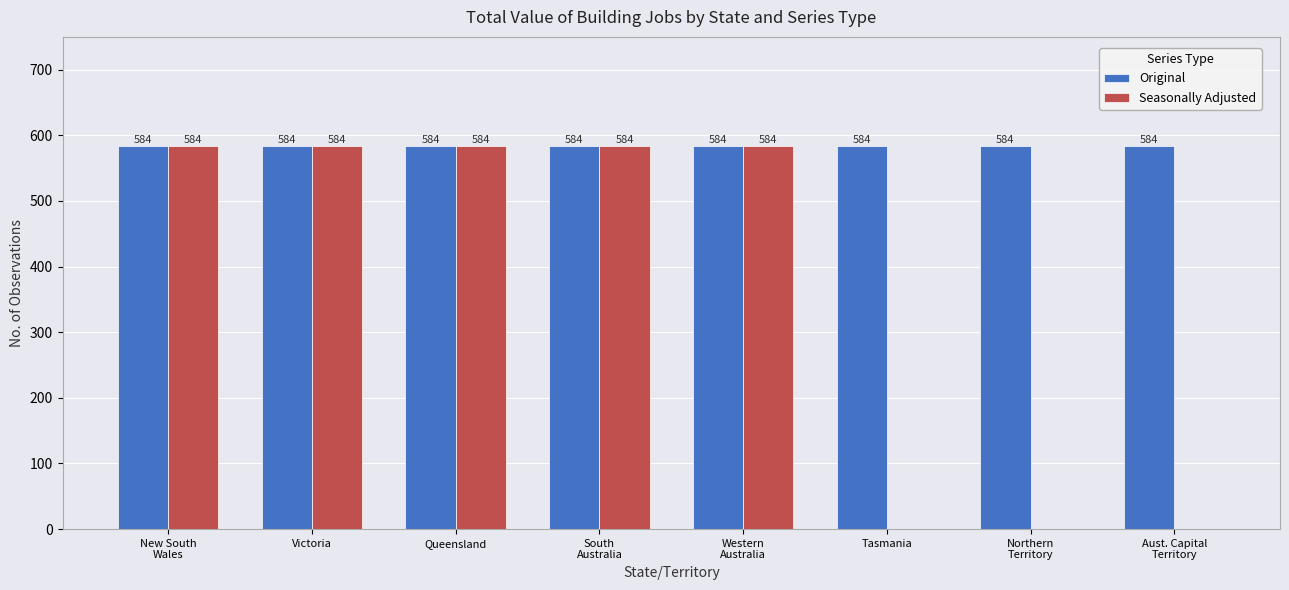

Which series has the largest total across all categories?

Original